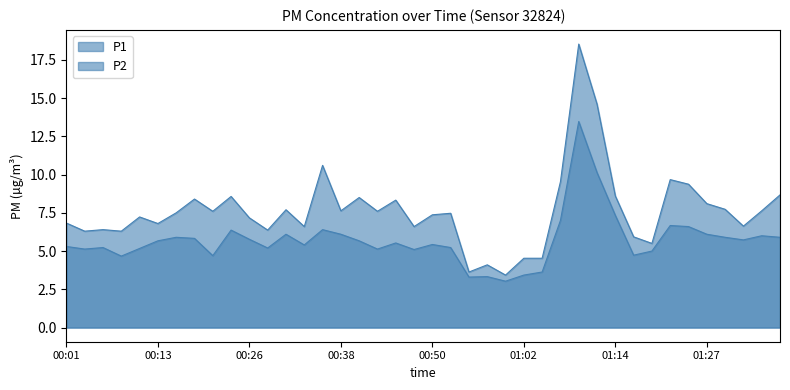

At how many categories does at least one series exceed 5?

35